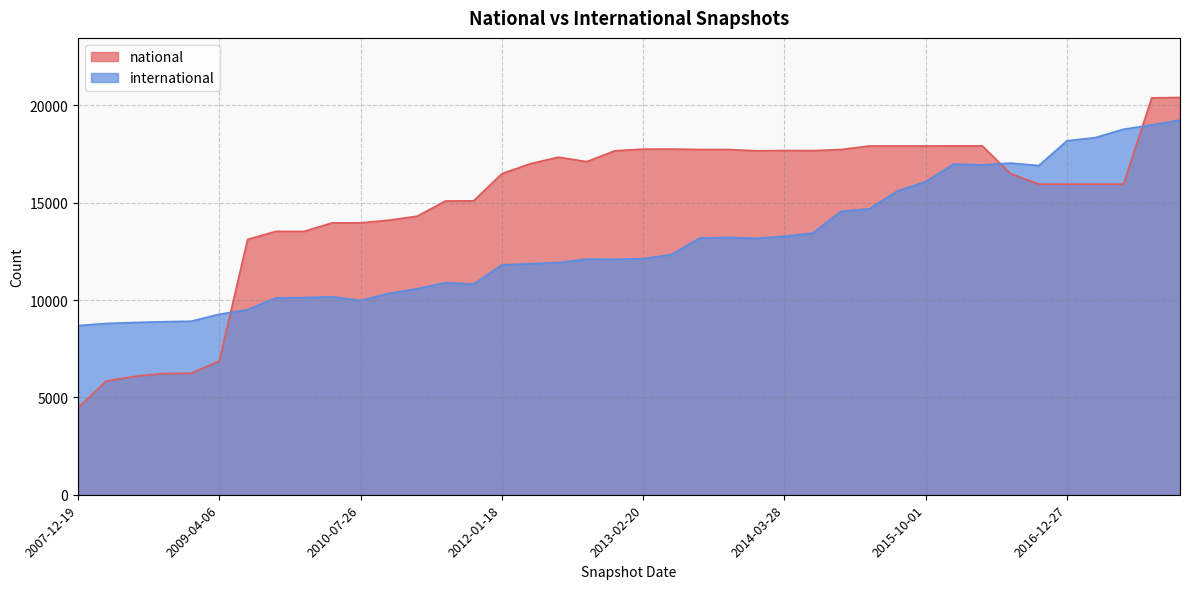

Rank the series at 2013-07-09 from highest to lowest value.

national, international